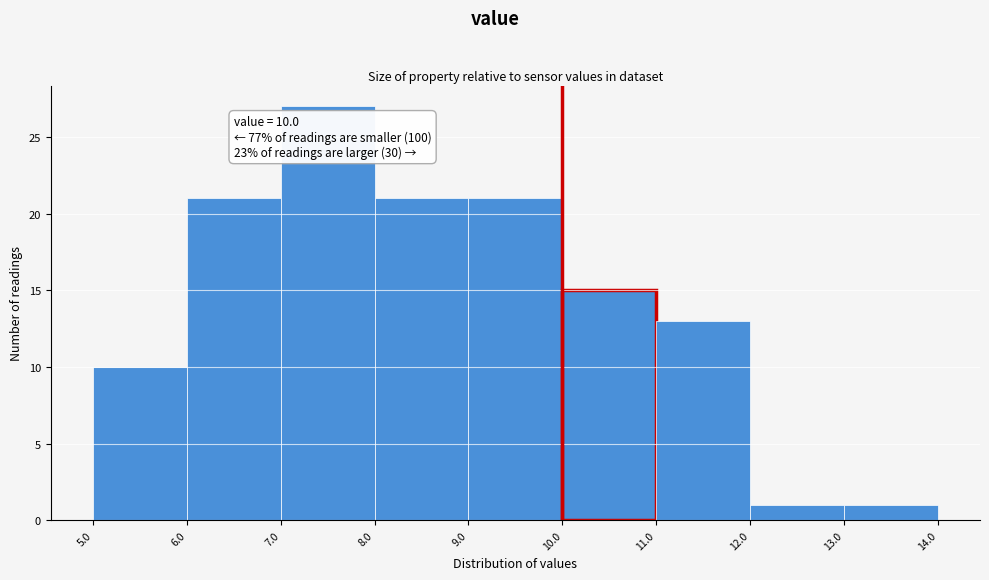

Over which range of the x-axis is the bar tallest?

7.0 to 8.0